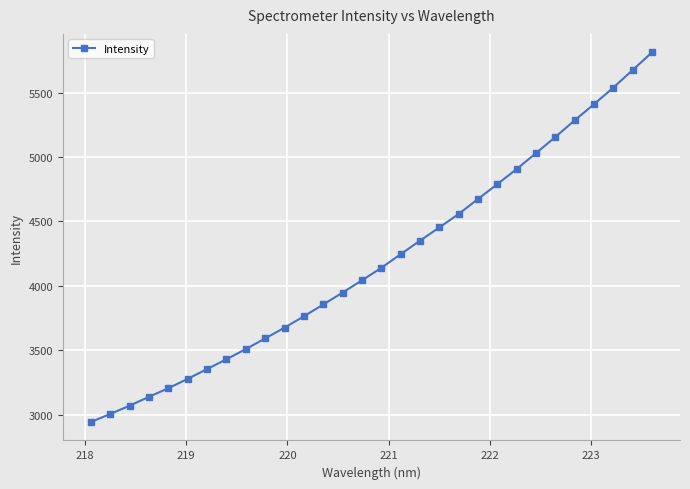

True or false: the data has more than 0 interior local peaks.

False